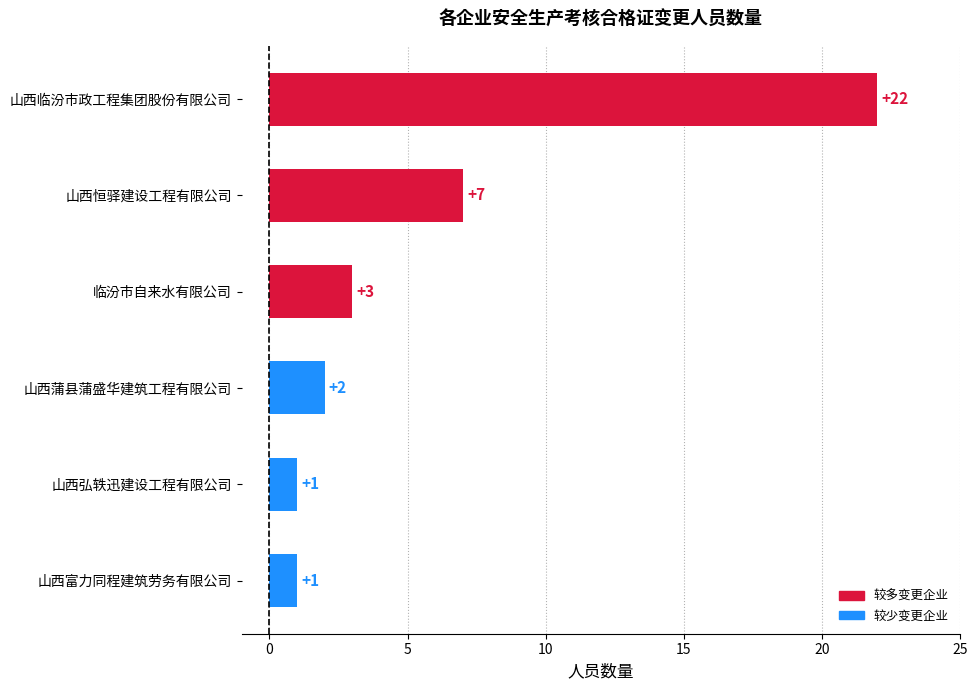

Which label corresponds to the largest value in the chart?

山西临汾市政工程集团股份有限公司